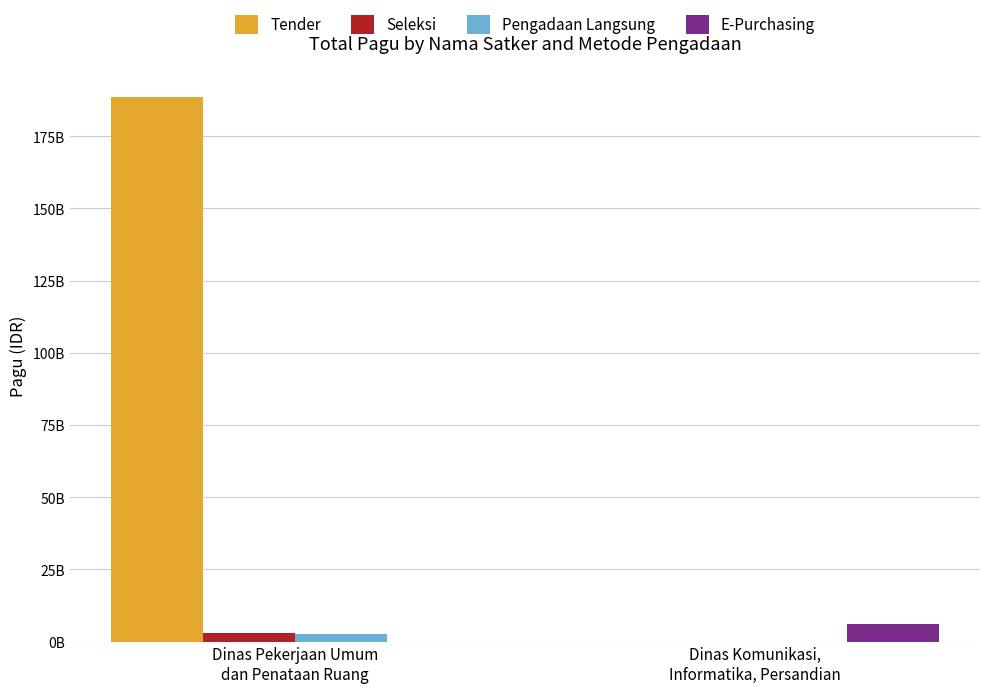

What value does the Seleksi series have at Dinas Pekerjaan Umum
dan Penataan Ruang?

2982601950